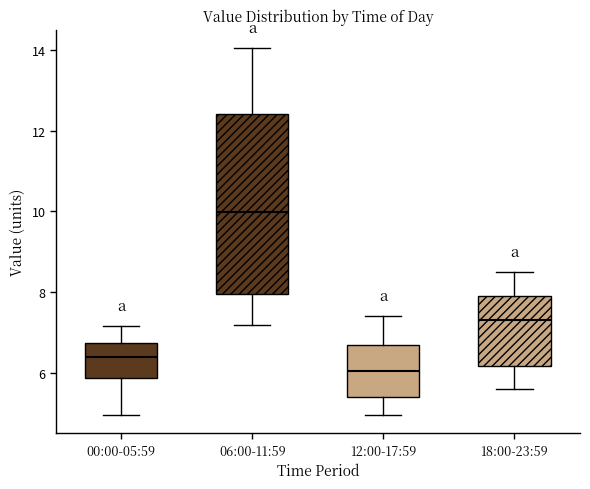

Which box's median line is the highest?

06:00-11:59